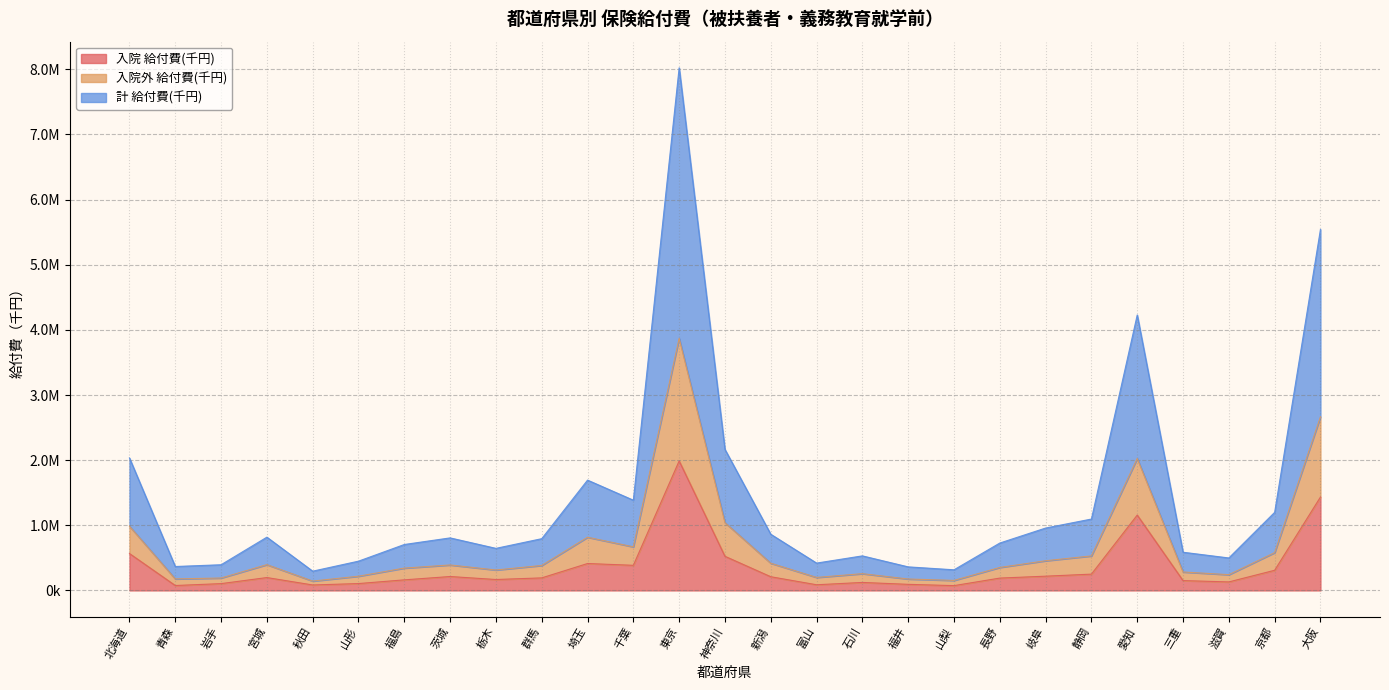

Where is 計 給付費(千円) nearest to the value 4159863?

愛知